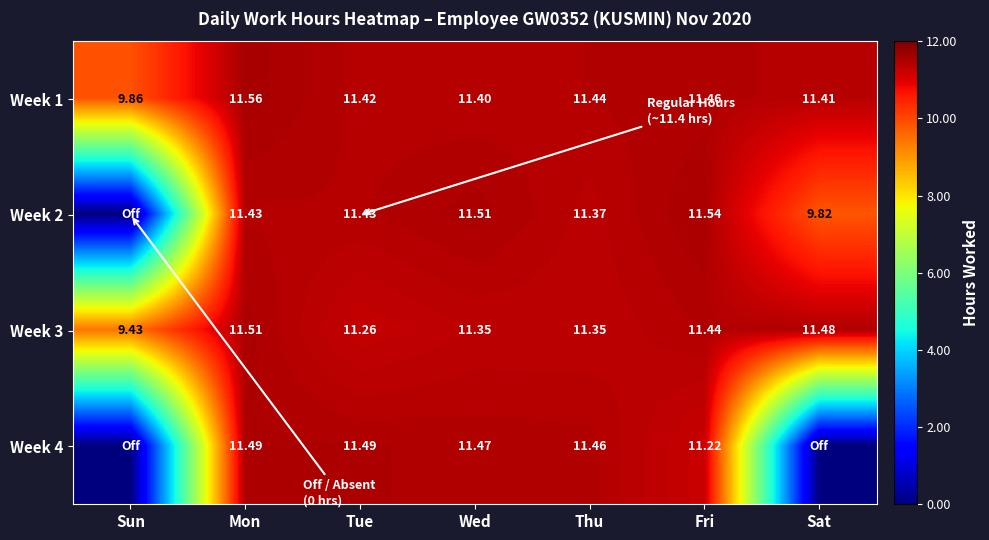

Is the value of Week 2 at Mon greater than the value of Week 4 at Thu?

No